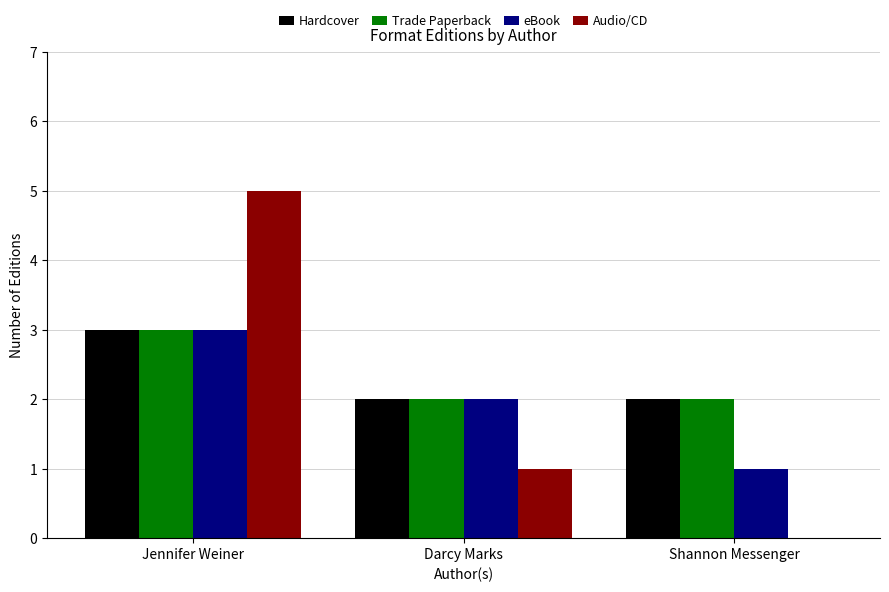

At which category is the sum across all series the highest?

Jennifer Weiner